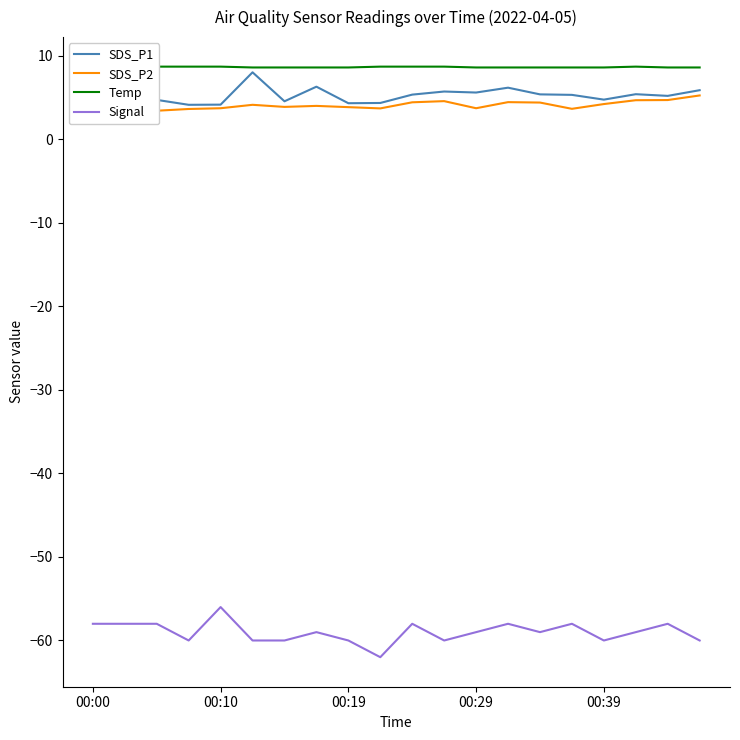

What is the average value of the SDS_P2 series?

4.1